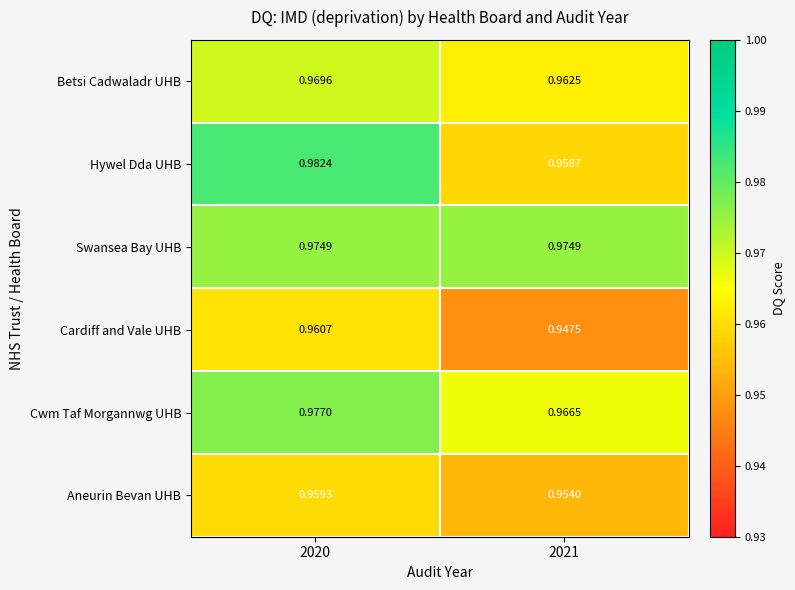

Is the value of Cardiff and Vale UHB at 2021 greater than the value of Cwm Taf Morgannwg UHB at 2021?

No